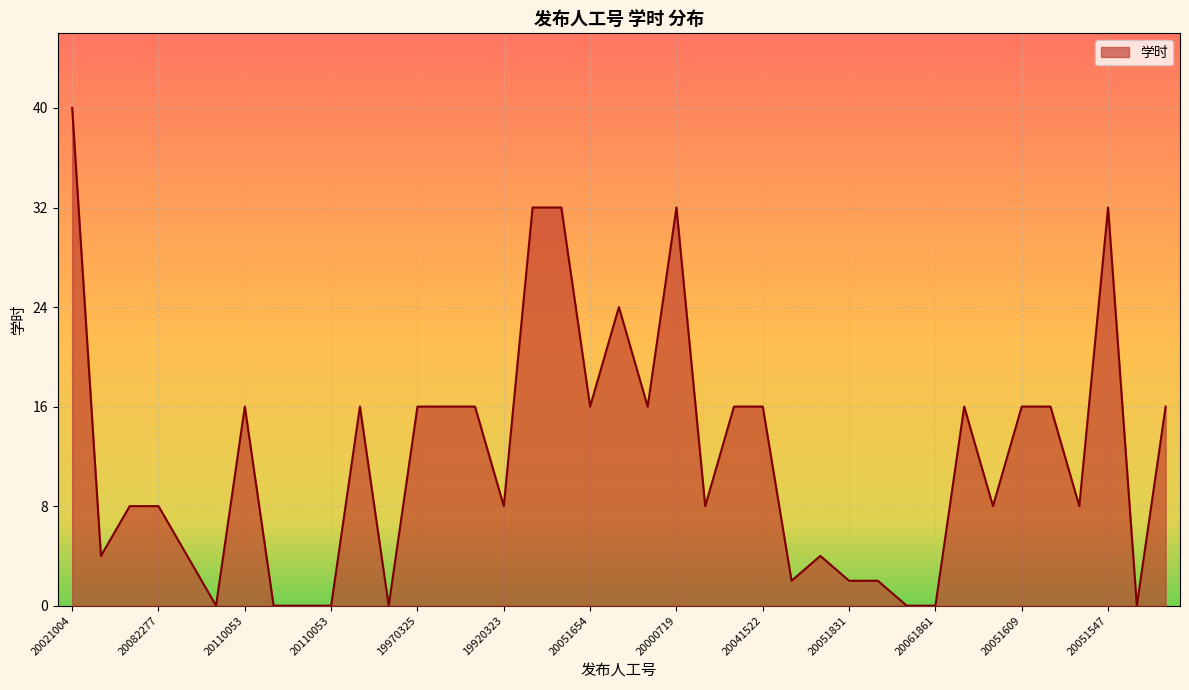

What is the greatest value displayed?

40